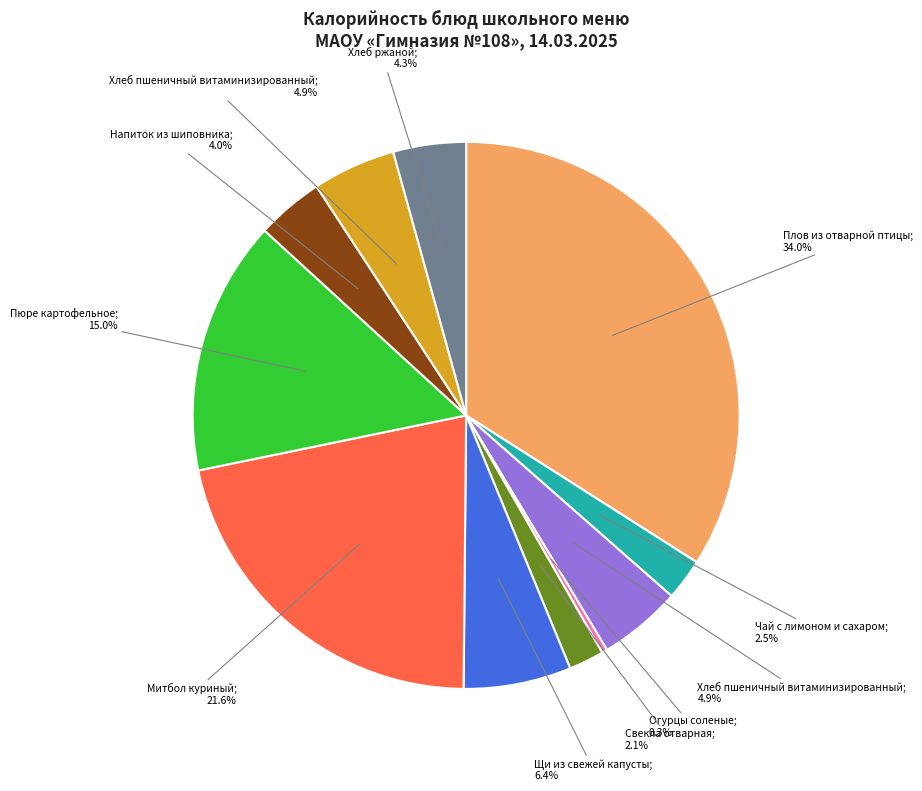

To the nearest percent, what is the difference between the largest and smallest slice percentages?

34%